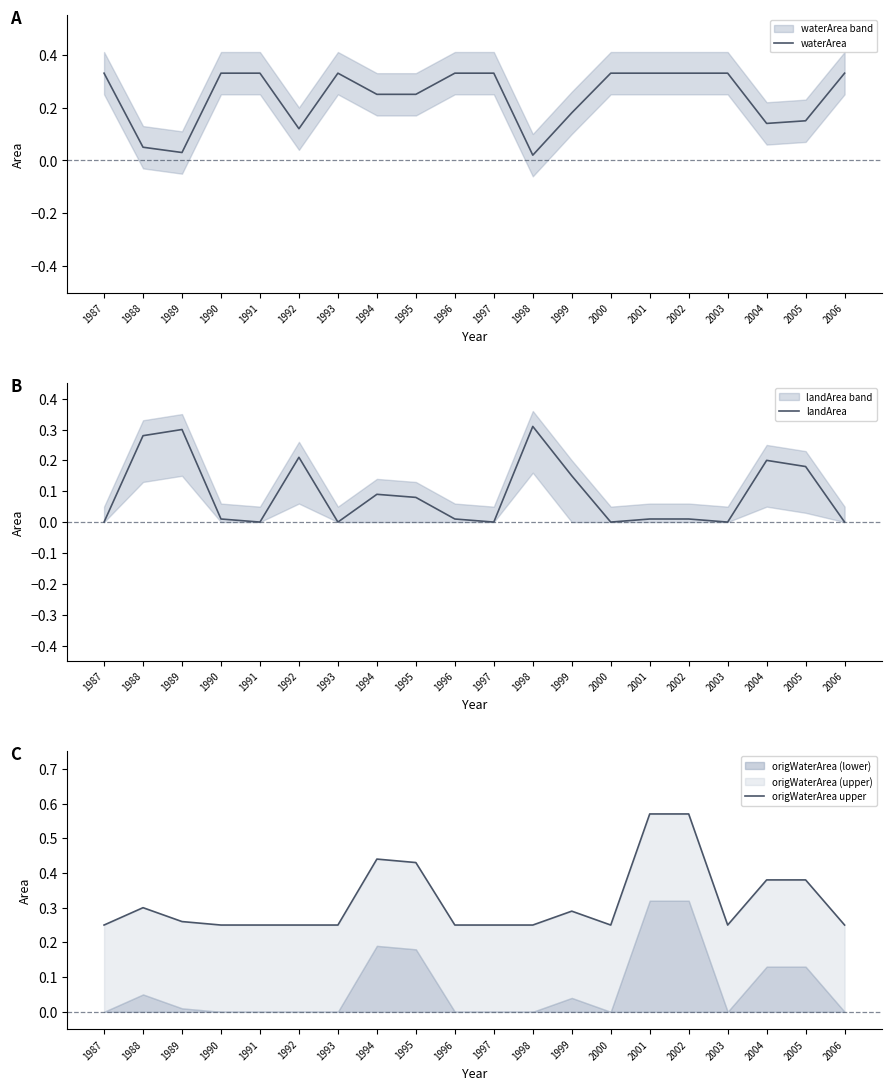

Rank the series by their average value, from lowest to highest.

landArea, waterArea, origWaterArea upper